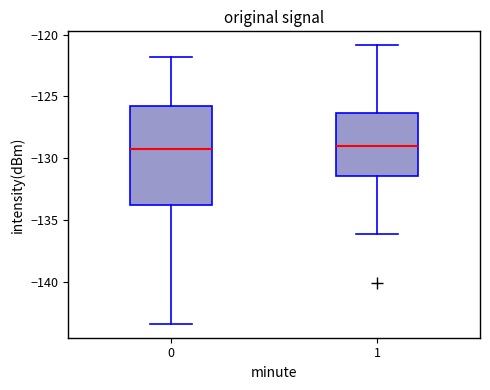

Reading left to right, read every box against the y-axis: the position of its median line, the range the box covers, and the ends of its whiskers. The values are not printed on the chart, so give them approximately, as read against the axis.

0: median -129.5, box -134.0 to -126.0, whiskers -143.5 to -122.0
1: median -129.0, box -131.5 to -126.5, whiskers -136.0 to -121.0